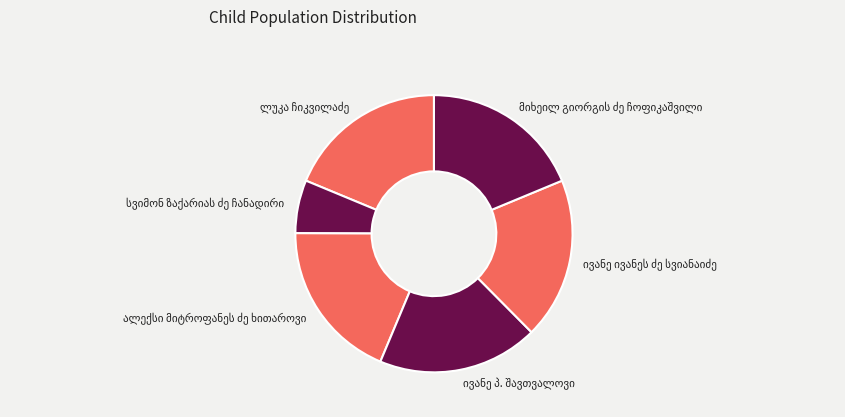

How many segments does this pie chart have?

6